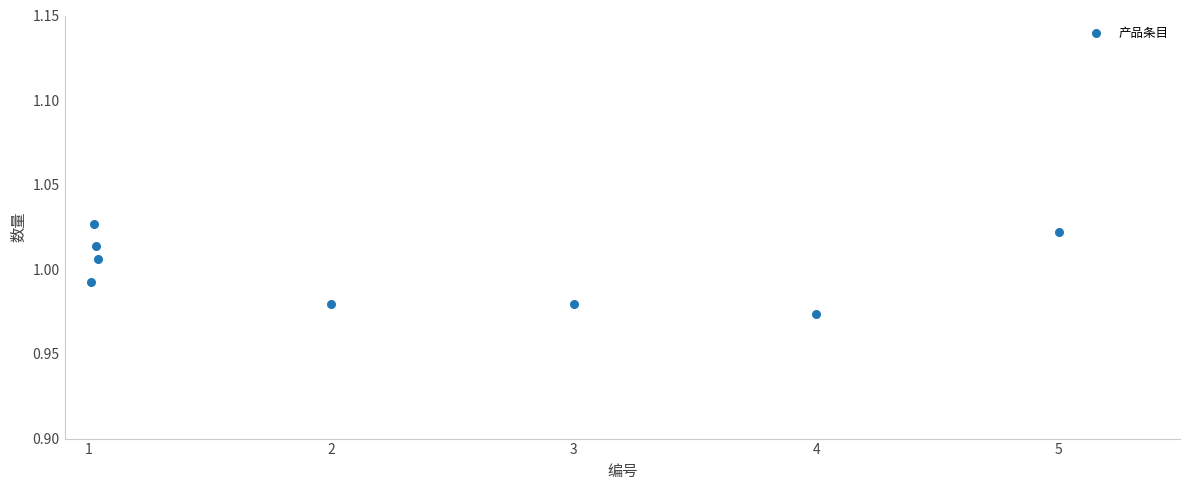

What is the average X value?

2.3